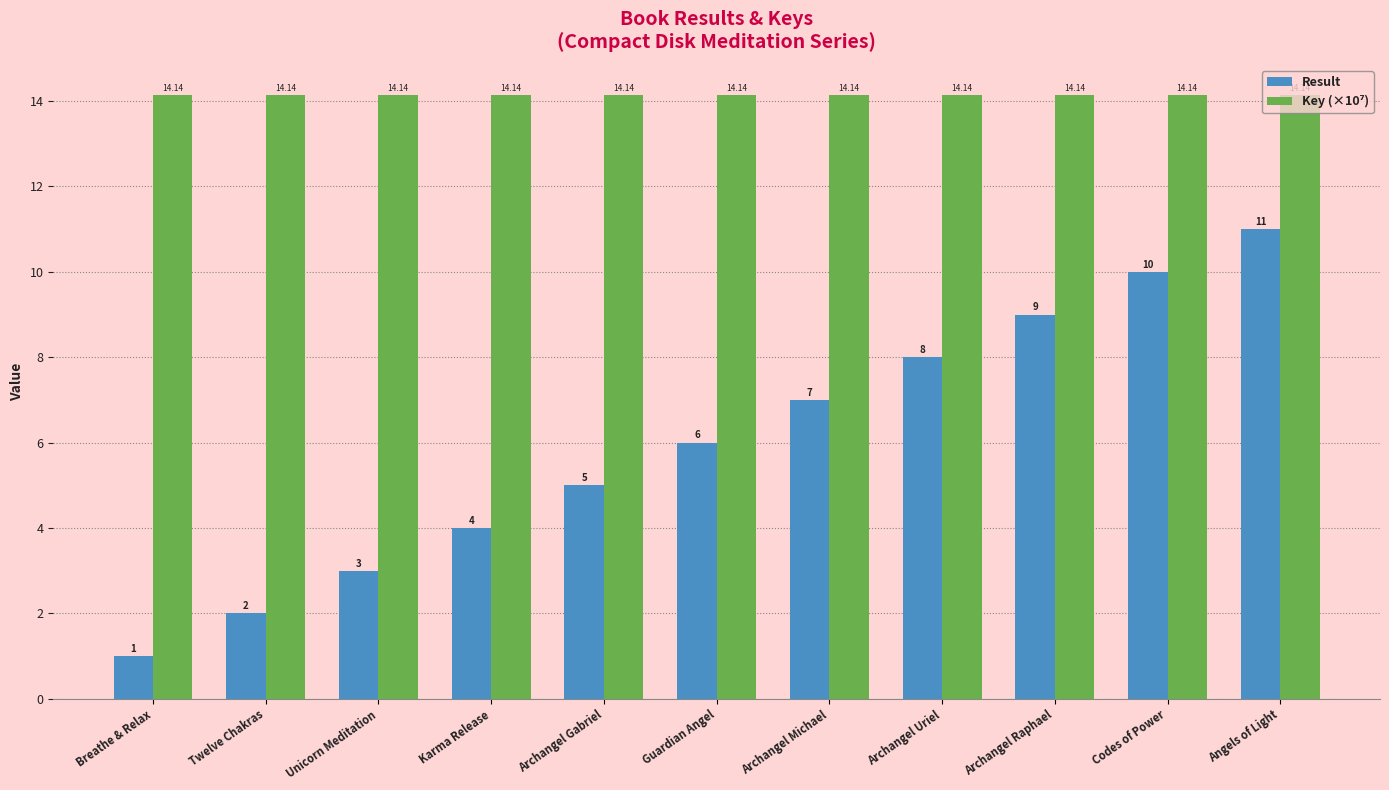

At which category is the sum across all series the highest?

Angels of Light